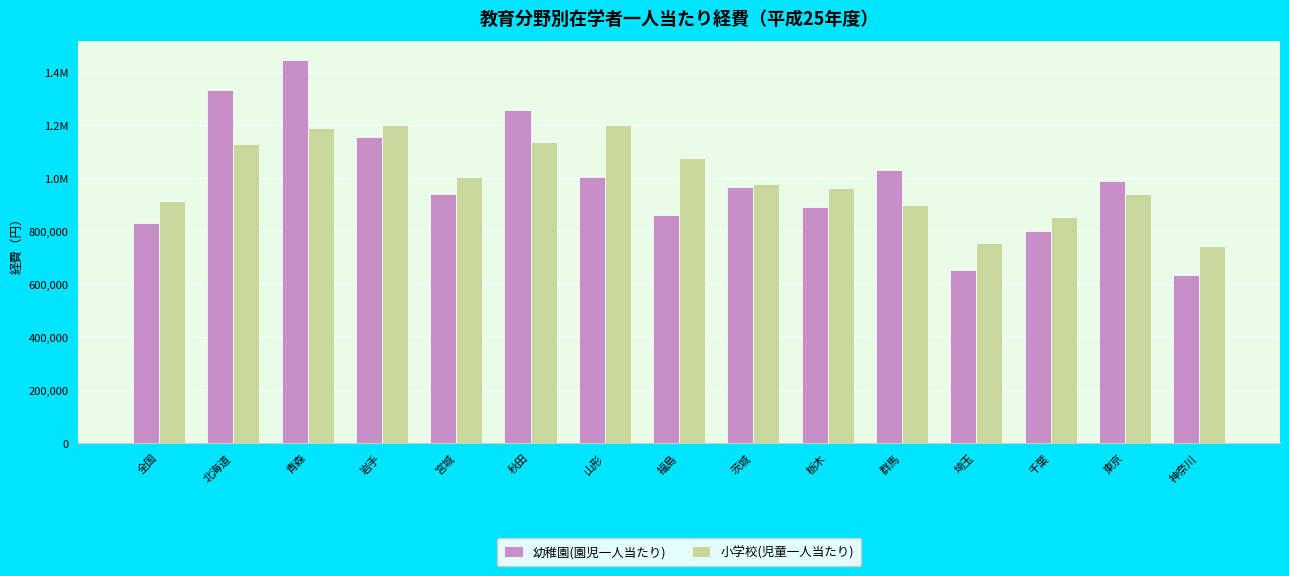

What are all the series names shown in the legend?

幼稚園(園児一人当たり), 小学校(児童一人当たり)